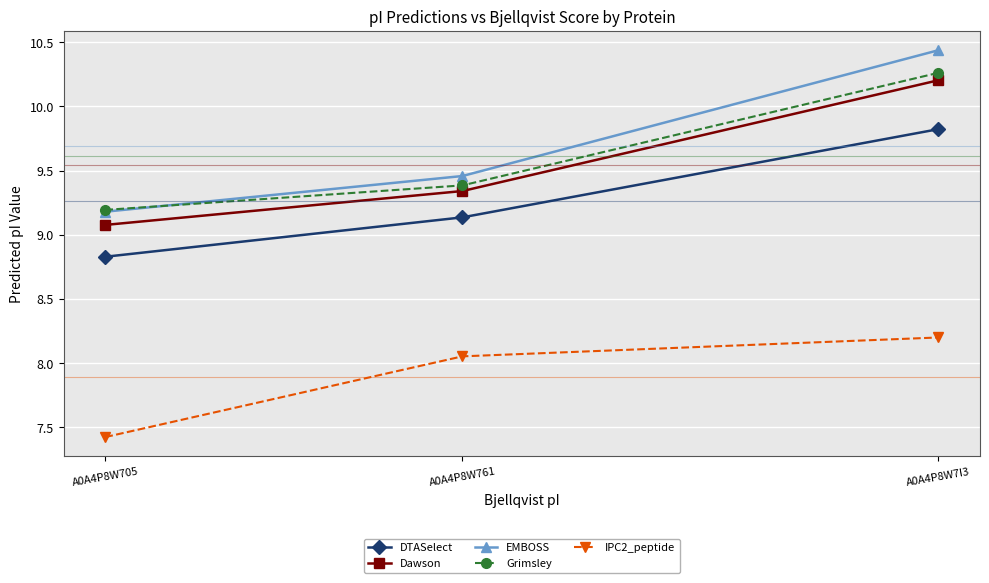

True or false: Dawson has a value of 10.2 at A0A4P8W7I3.

True